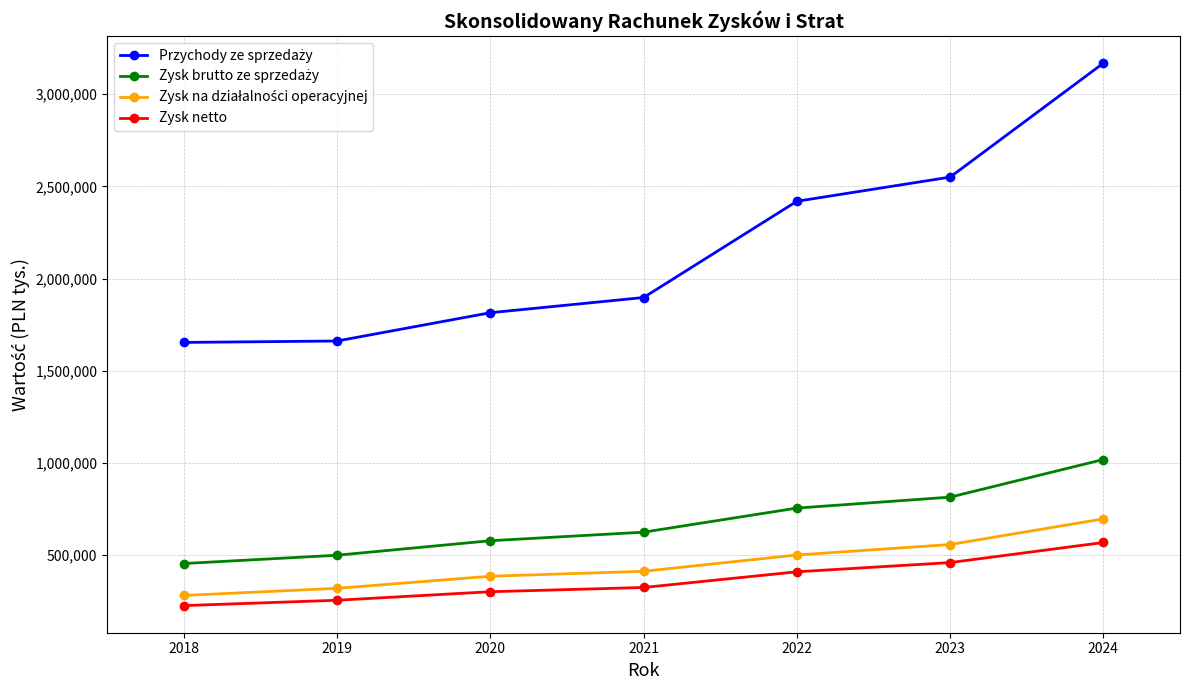

What is the value of the Zysk netto point at the 5th from the left?

410297